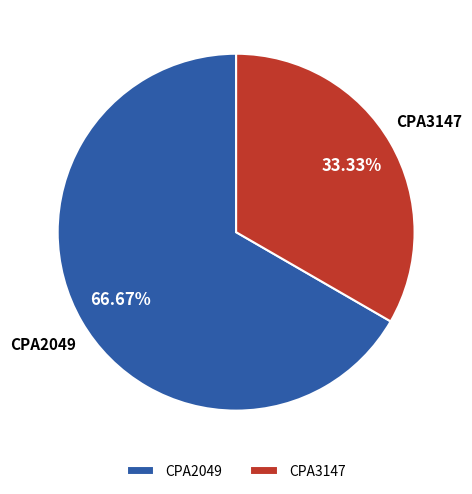

To the nearest percent, what portion does CPA2049 represent?

67%